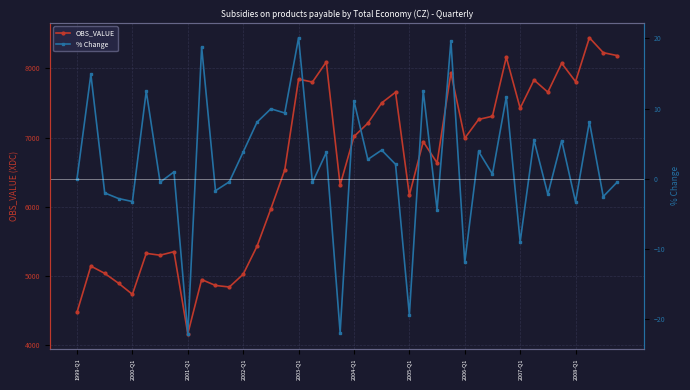

Where is % Change nearest to the value -1?

17